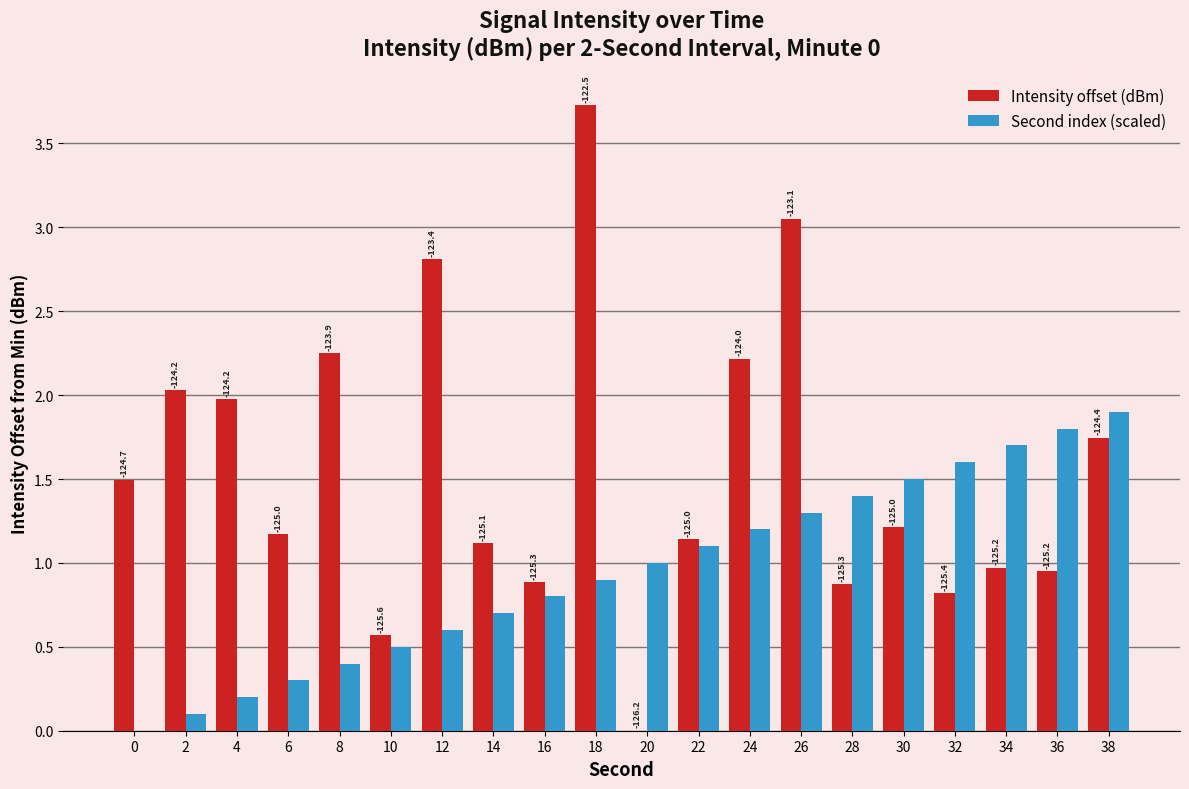

Are the bars grouped side by side (vs. stacked)?

Yes